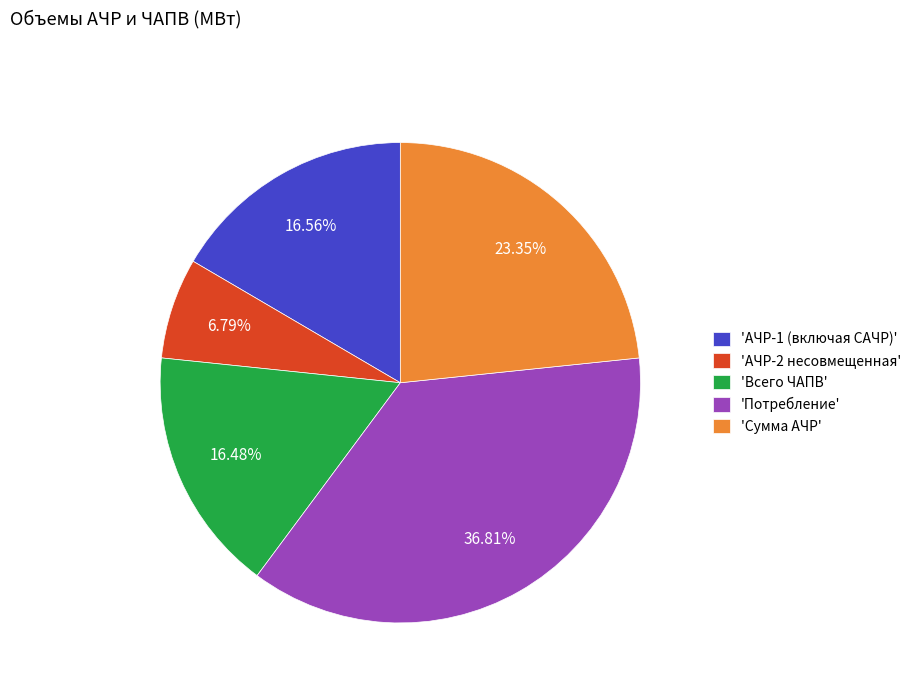

What is the largest slice in the pie chart?

'Потребление'